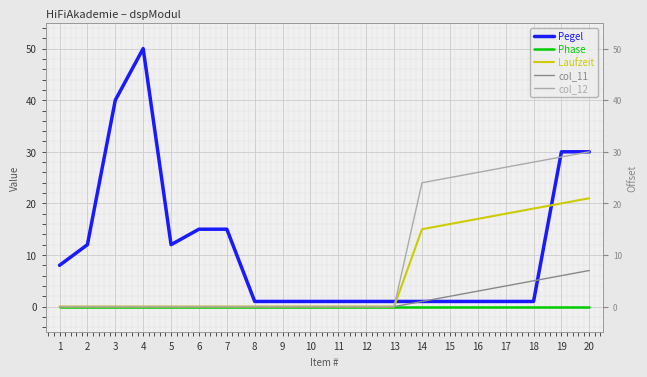

Between 15 and 16, which series saw the biggest shift?

Laufzeit